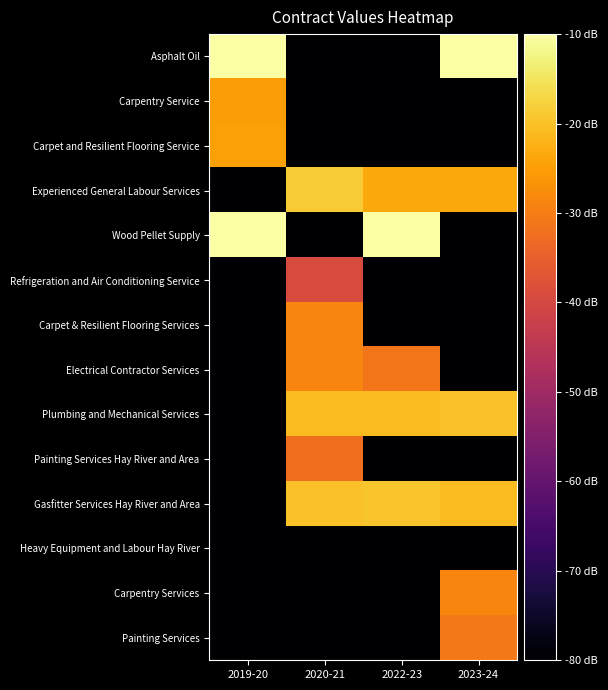

Reading left to right, list all the values displayed in this chart.

Asphalt Oil: 2019-20=0.0	2020-21=-119.9	2022-23=-119.9	2023-24=-4.9
Carpentry Service: 2019-20=-25.0	2020-21=-119.9	2022-23=-119.9	2023-24=-119.9
Carpet and Resilient Flooring Service: 2019-20=-24.7	2020-21=-119.9	2022-23=-119.9	2023-24=-119.9
Experienced General Labour Services: 2019-20=-119.9	2020-21=-18.6	2022-23=-23.6	2023-24=-23.6
Wood Pellet Supply: 2019-20=-2.9	2020-21=-119.9	2022-23=-3.1	2023-24=-119.9
Refrigeration and Air Conditioning Service: 2019-20=-119.9	2020-21=-39.0	2022-23=-119.9	2023-24=-119.9
Carpet & Resilient Flooring Services: 2019-20=-119.9	2020-21=-28.7	2022-23=-119.9	2023-24=-119.9
Electrical Contractor Services: 2019-20=-119.9	2020-21=-28.7	2022-23=-31.3	2023-24=-119.9
Plumbing and Mechanical Services: 2019-20=-119.9	2020-21=-20.8	2022-23=-20.9	2023-24=-19.9
Painting Services Hay River and Area: 2019-20=-119.9	2020-21=-32.4	2022-23=-119.9	2023-24=-119.9
Gasfitter Services Hay River and Area: 2019-20=-119.9	2020-21=-19.9	2022-23=-19.4	2023-24=-20.9
Heavy Equipment and Labour Hay River: 2019-20=-119.9	2020-21=-119.9	2022-23=-119.9	2023-24=-119.9
Carpentry Services: 2019-20=-119.9	2020-21=-119.9	2022-23=-119.9	2023-24=-28.7
Painting Services: 2019-20=-119.9	2020-21=-119.9	2022-23=-119.9	2023-24=-30.7